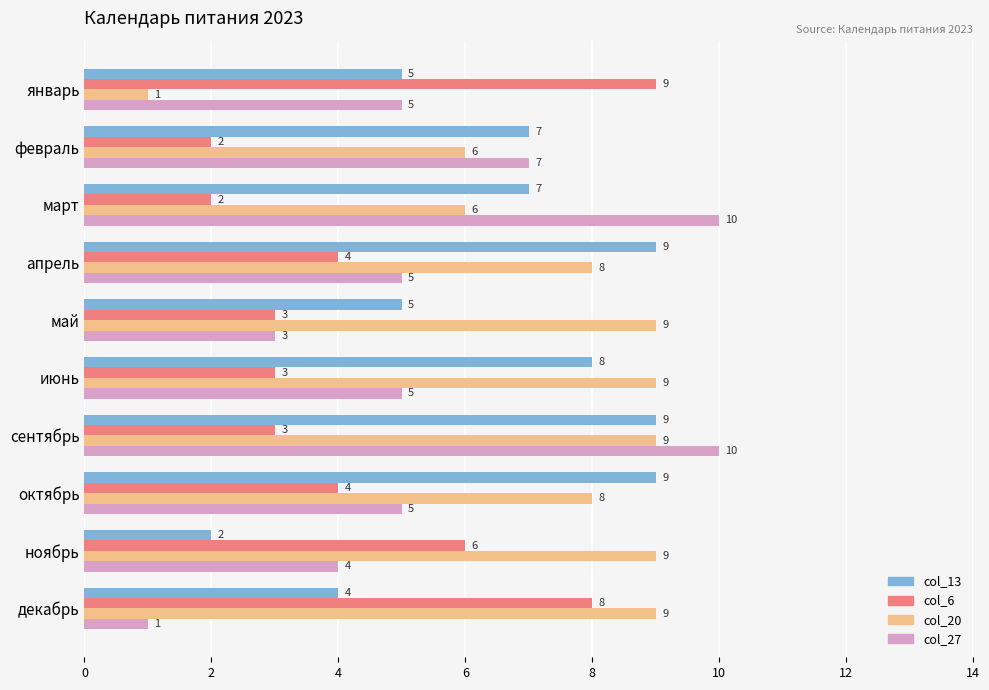

Rank the series by their average value, from lowest to highest.

col_6, col_27, col_13, col_20